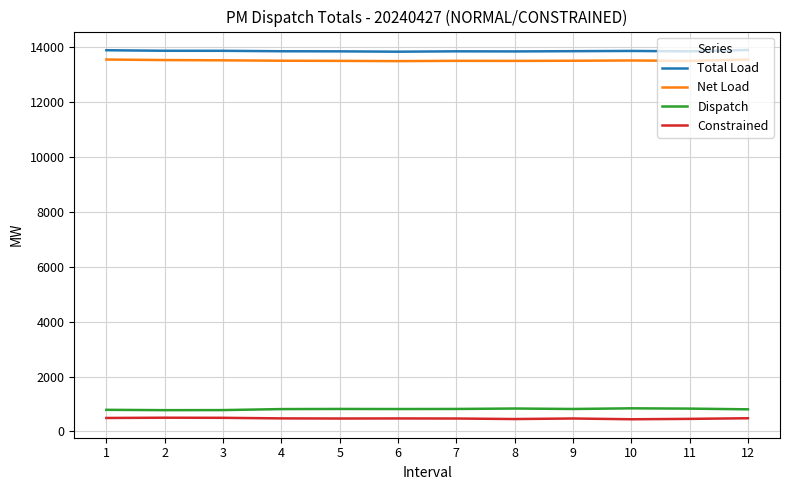

Is the value of Dispatch at 5 greater than the value of Constrained at 10?

Yes